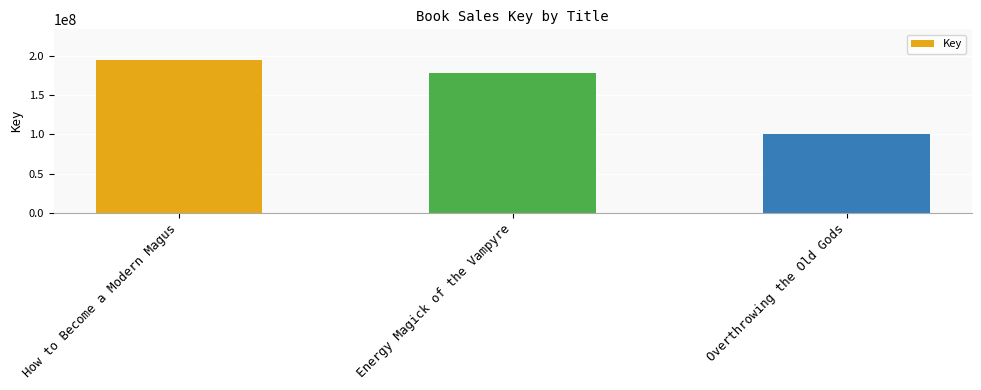

At which category does the chart reach its minimum across all series?

Overthrowing the Old Gods